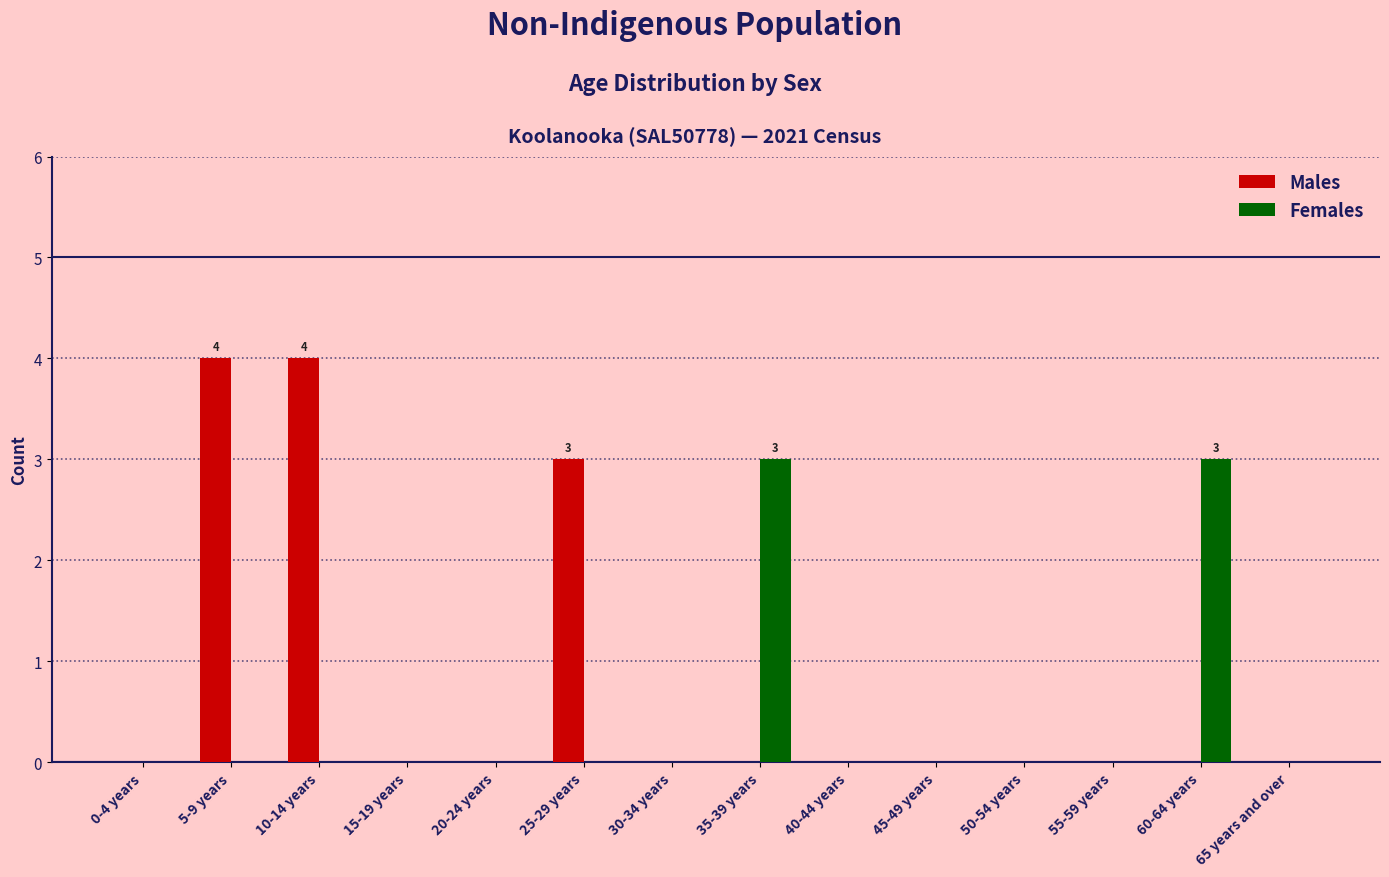

Is it true that Males equals 0 at 15-19 years?

True